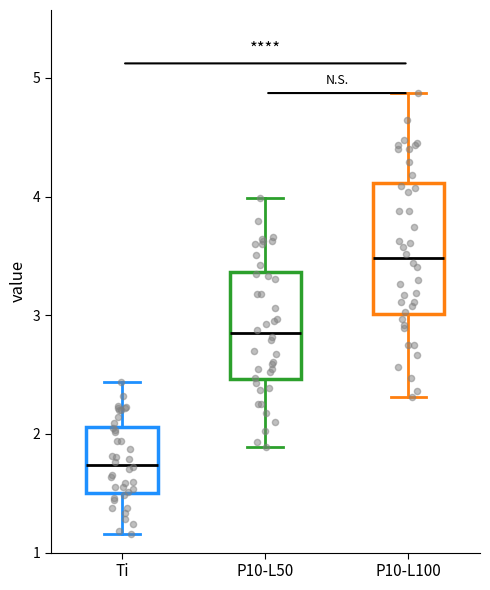

Which box has the highest median line?

P10-L100